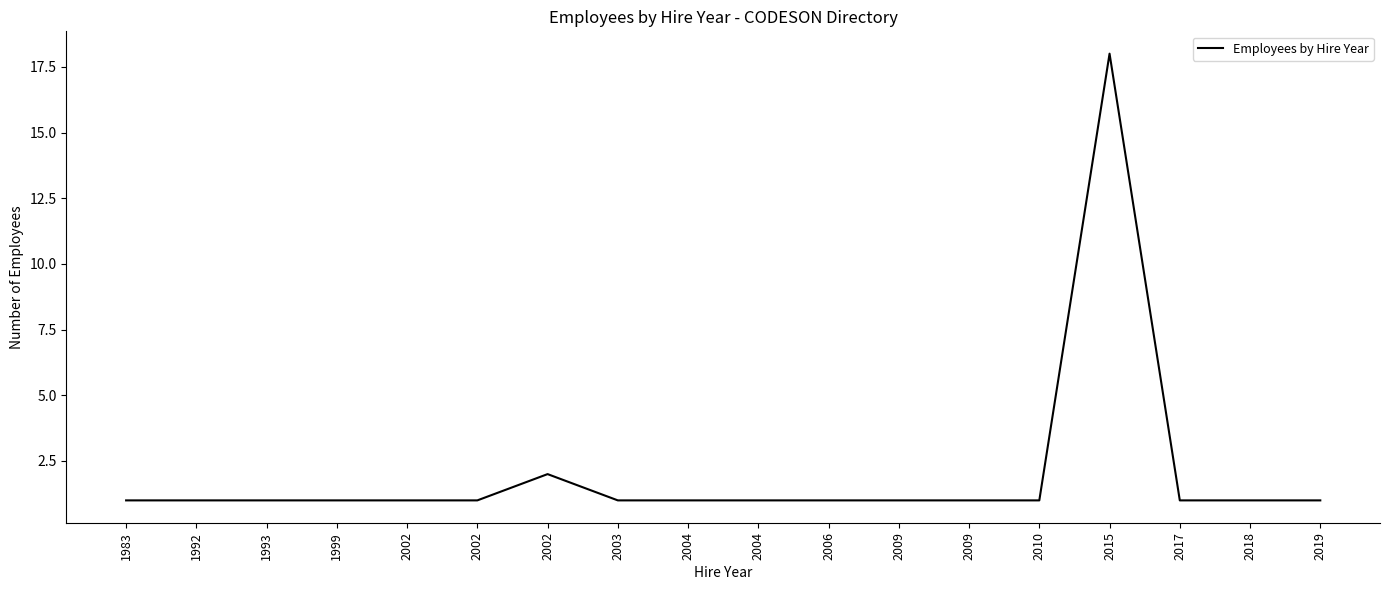

How many lines are shown in the chart?

1